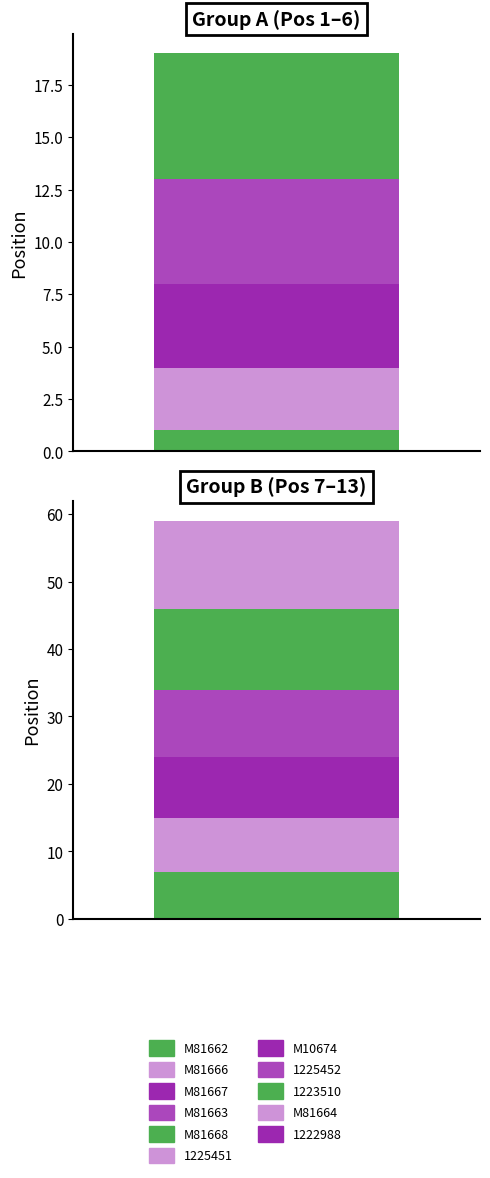

How many values exceed 7?

5